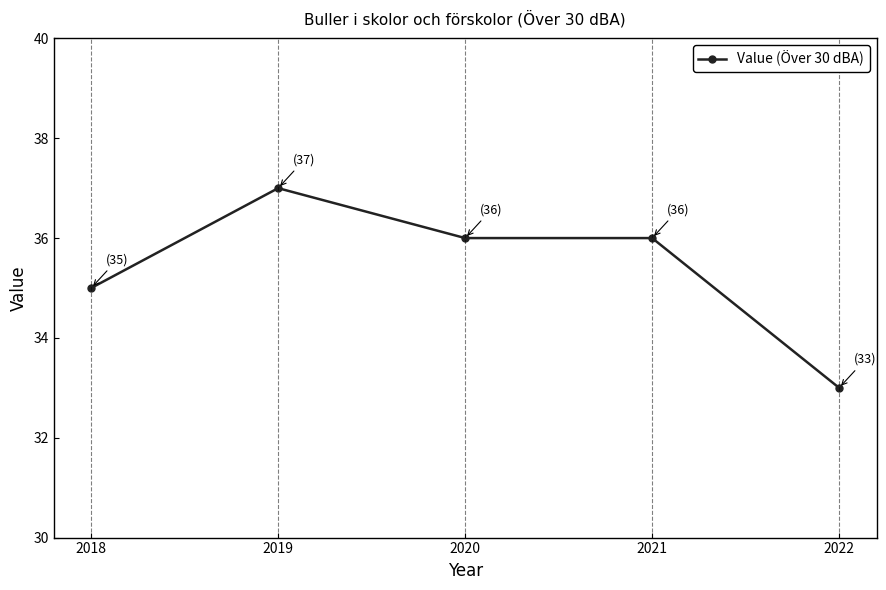

What is the value of the 4th point from the left?

36